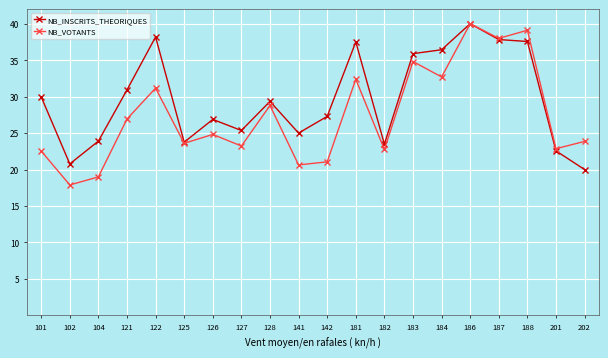

What is the spread (max minus min) of values at 141?

4.4